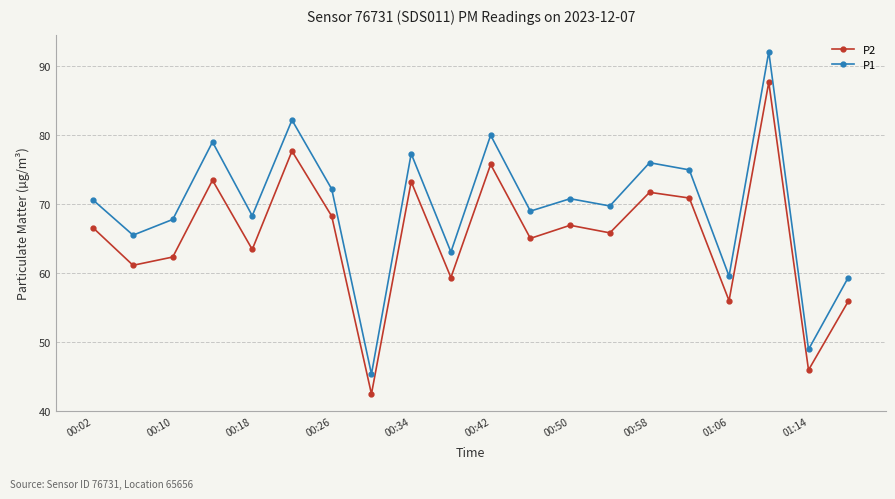

True or false: P2 has more than 1 interior local peaks.

True